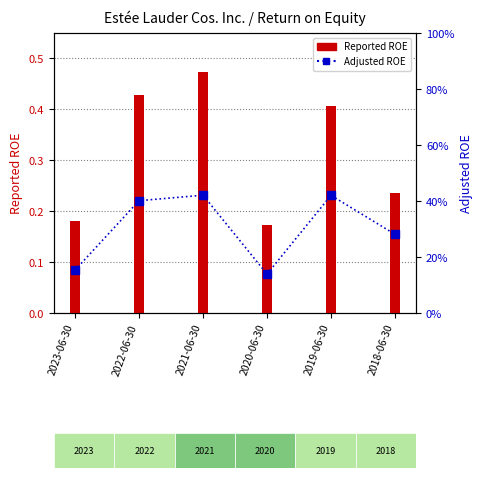

The Reported ROE series shows 0.6 at 2022-06-30. True or false?

False